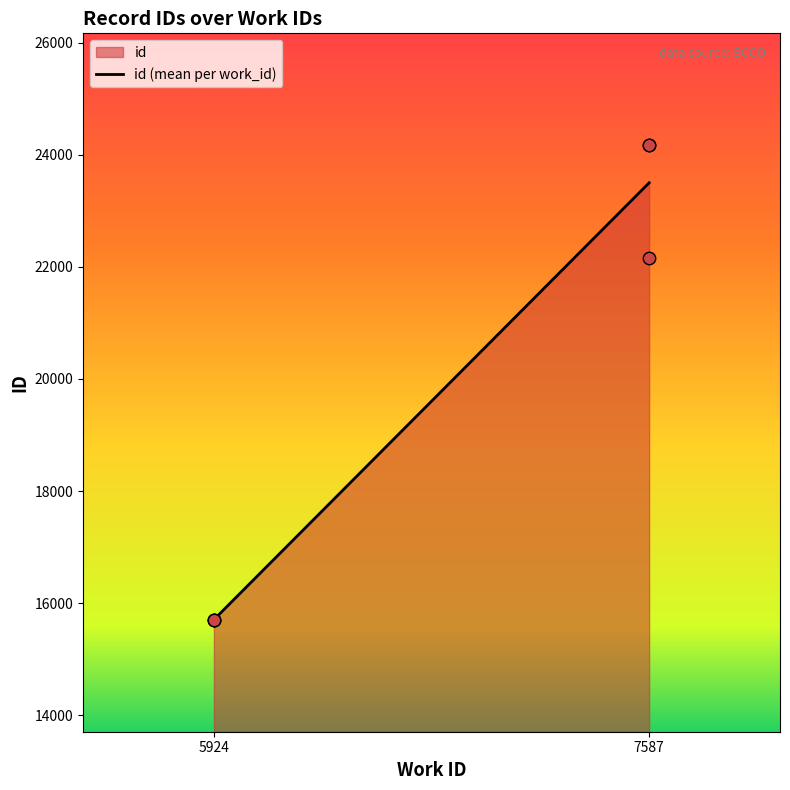

What Y value in the scatter plot is closest to 19937?

22167